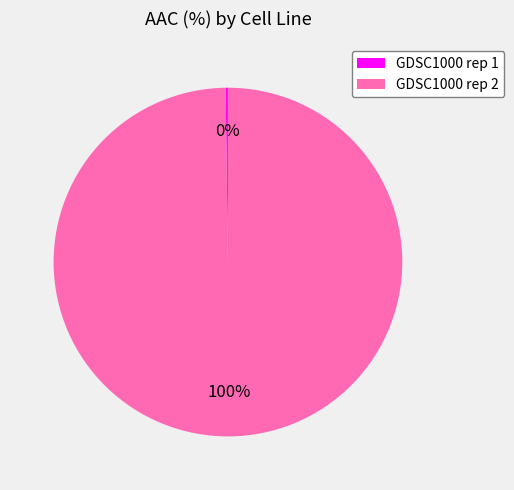

Which slice is the largest?

GDSC1000 rep 2